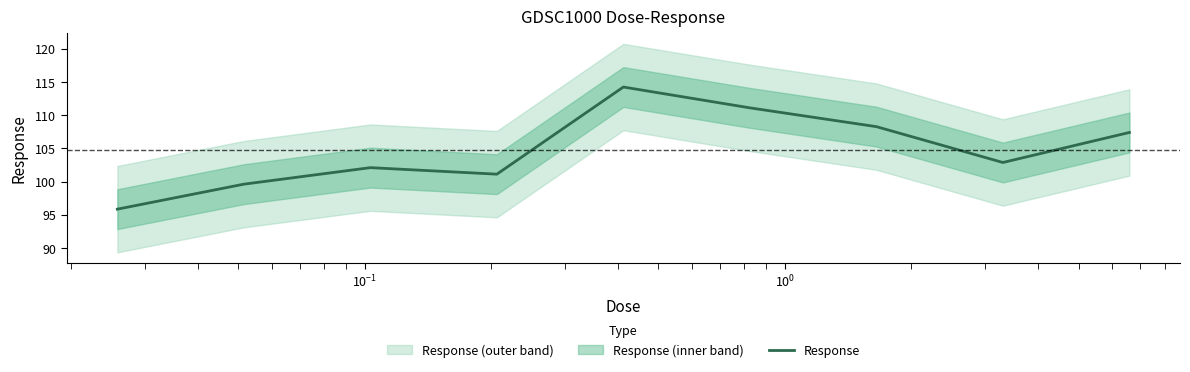

What is the maximum value shown in the chart?

114.2